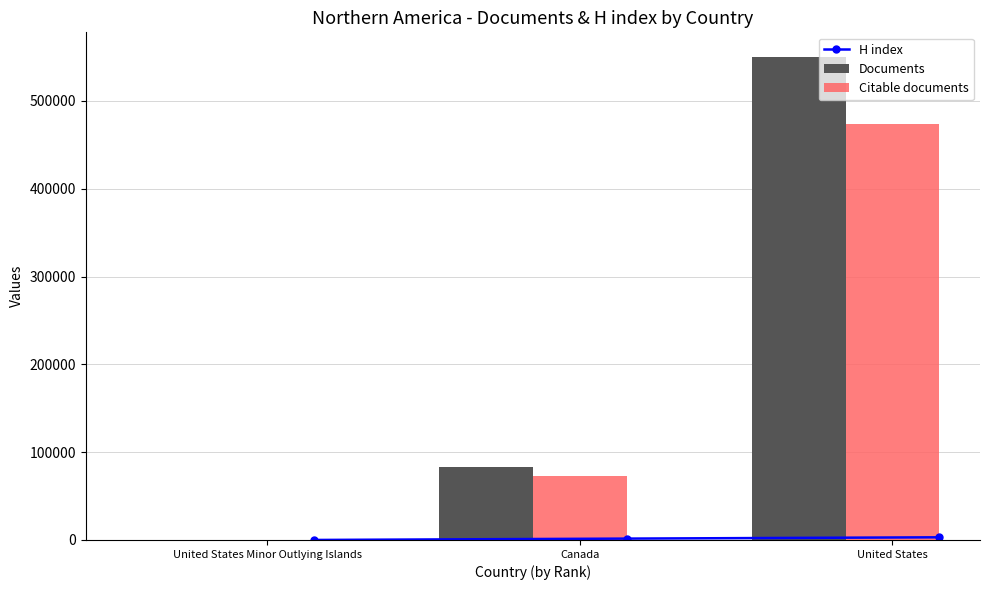

Are the bars horizontal?

No